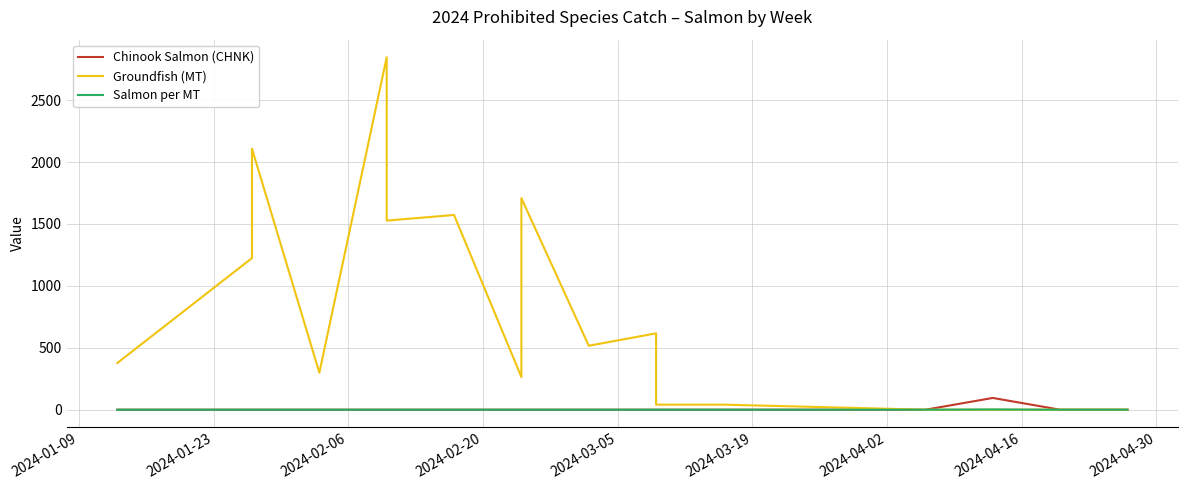

Does the chart have visible grid lines?

Yes